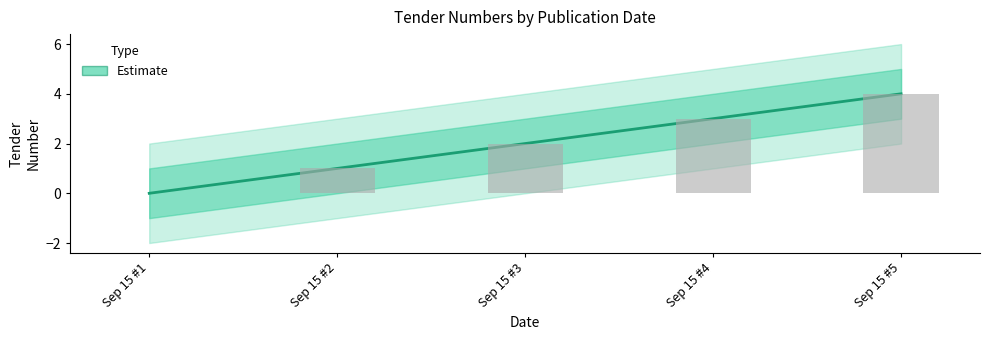

Does the chart contain any negative values?

No